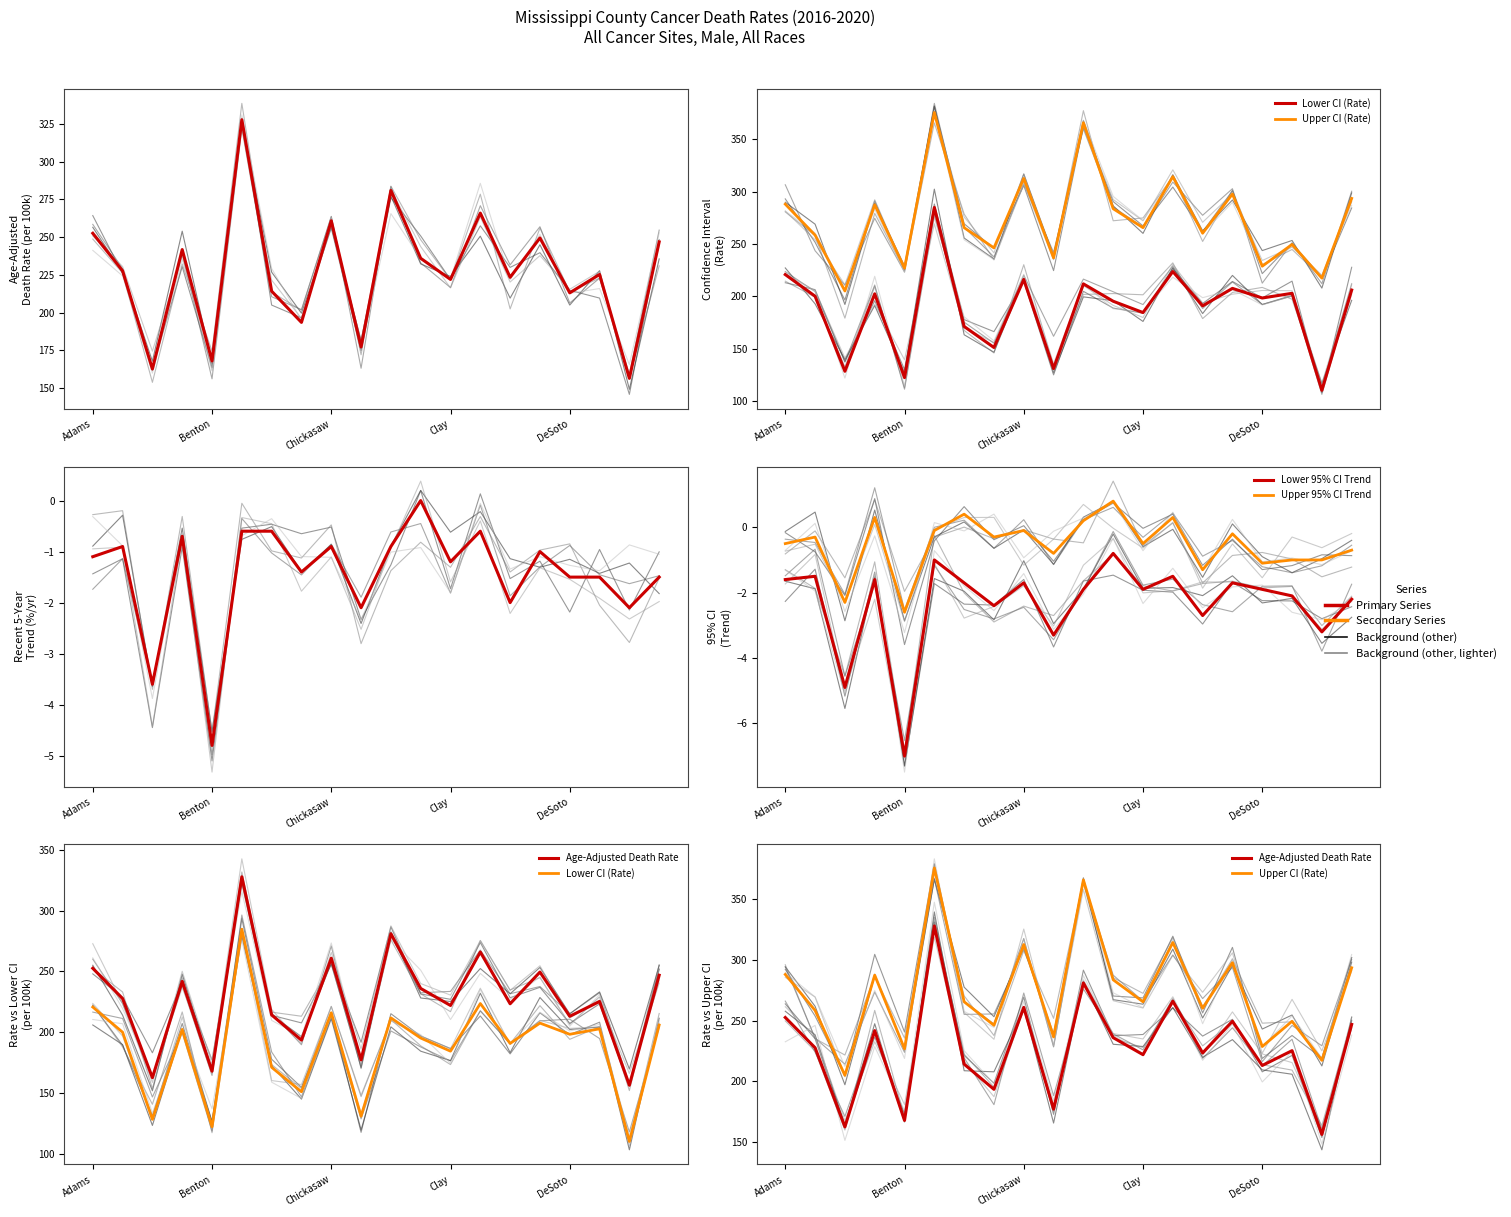

Reading left to right, list all the values displayed in this chart.

Age-Adjusted Death Rate: 252.6	227.7	162.6	241.8	167.9	327.9	214.2	193.5	260.9	177.2	281.0	236.0	222.0	266.0	223.4	249.5	213.1	225.3	156.4	246.9
Lower CI (Rate): 220.7	200.0	128.3	202.3	122.2	284.8	171.1	151.0	216.0	130.9	211.8	195.2	184.4	223.6	190.8	207.5	198.3	202.8	110.1	205.9
Upper CI (Rate): 288.0	258.4	205.0	287.4	226.8	375.6	265.5	246.2	312.6	236.6	365.8	283.6	265.5	314.3	260.2	297.7	228.7	249.5	217.3	293.5
Recent 5-Year Trend: -1.1	-0.9	-3.6	-0.7	-4.8	-0.6	-0.6	-1.4	-0.9	-2.1	-0.9	0.0	-1.2	-0.6	-2.0	-1.0	-1.5	-1.5	-2.1	-1.5
Lower 95% CI Trend: -1.6	-1.5	-4.9	-1.6	-7.0	-1.0	-1.7	-2.4	-1.7	-3.3	-1.9	-0.8	-1.9	-1.5	-2.7	-1.7	-1.9	-2.1	-3.2	-2.2
Upper 95% CI Trend: -0.5	-0.3	-2.3	0.3	-2.6	-0.1	0.4	-0.3	-0.1	-0.8	0.2	0.8	-0.5	0.3	-1.3	-0.2	-1.1	-1.0	-1.0	-0.7